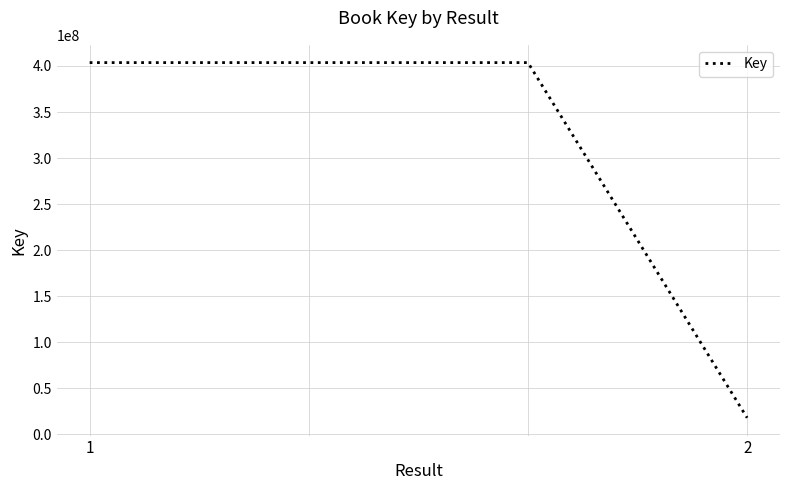

True or false: the data has more than 1 interior local peaks.

False